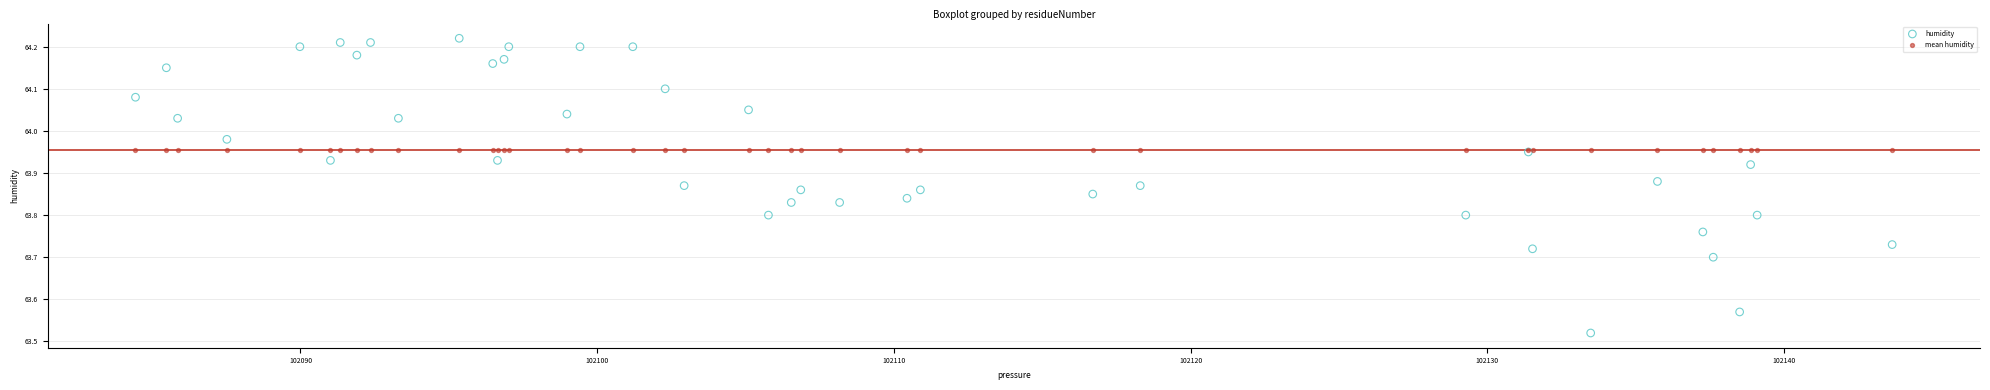

Which series contains the highest Y value?

humidity